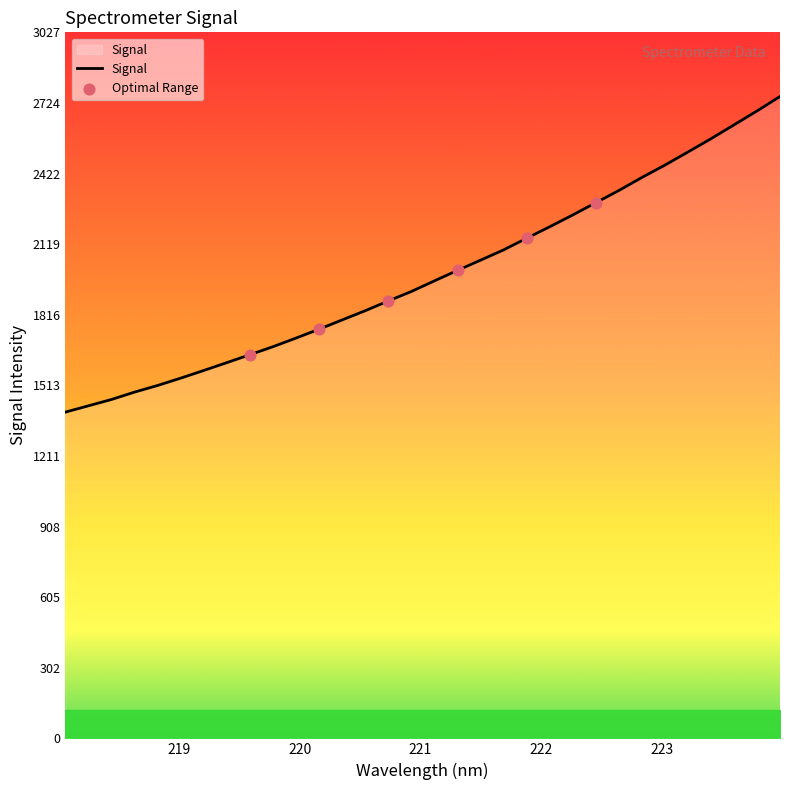

What is the smallest value displayed?

1399.1